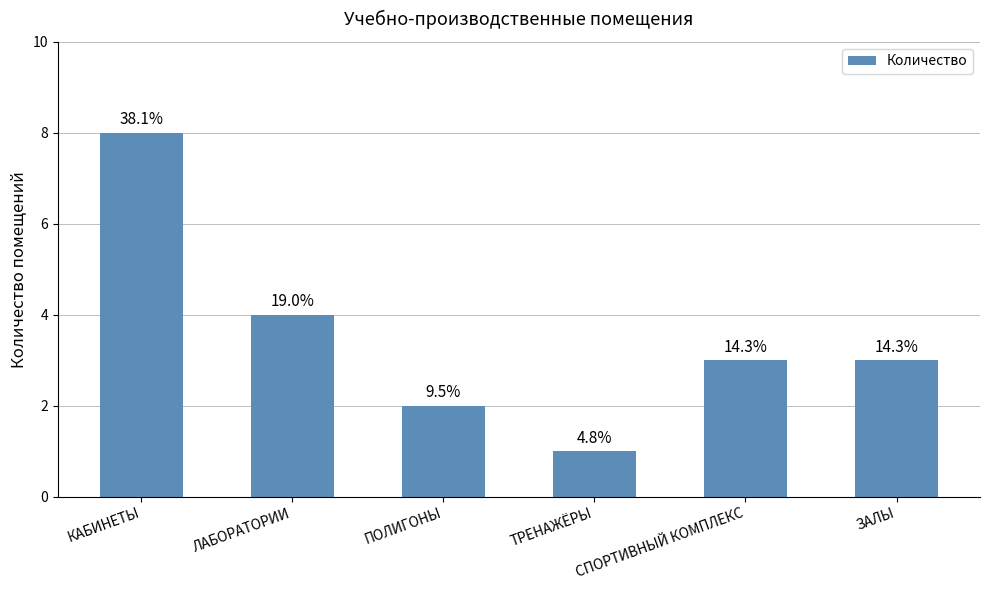

How many bars are there in total?

6